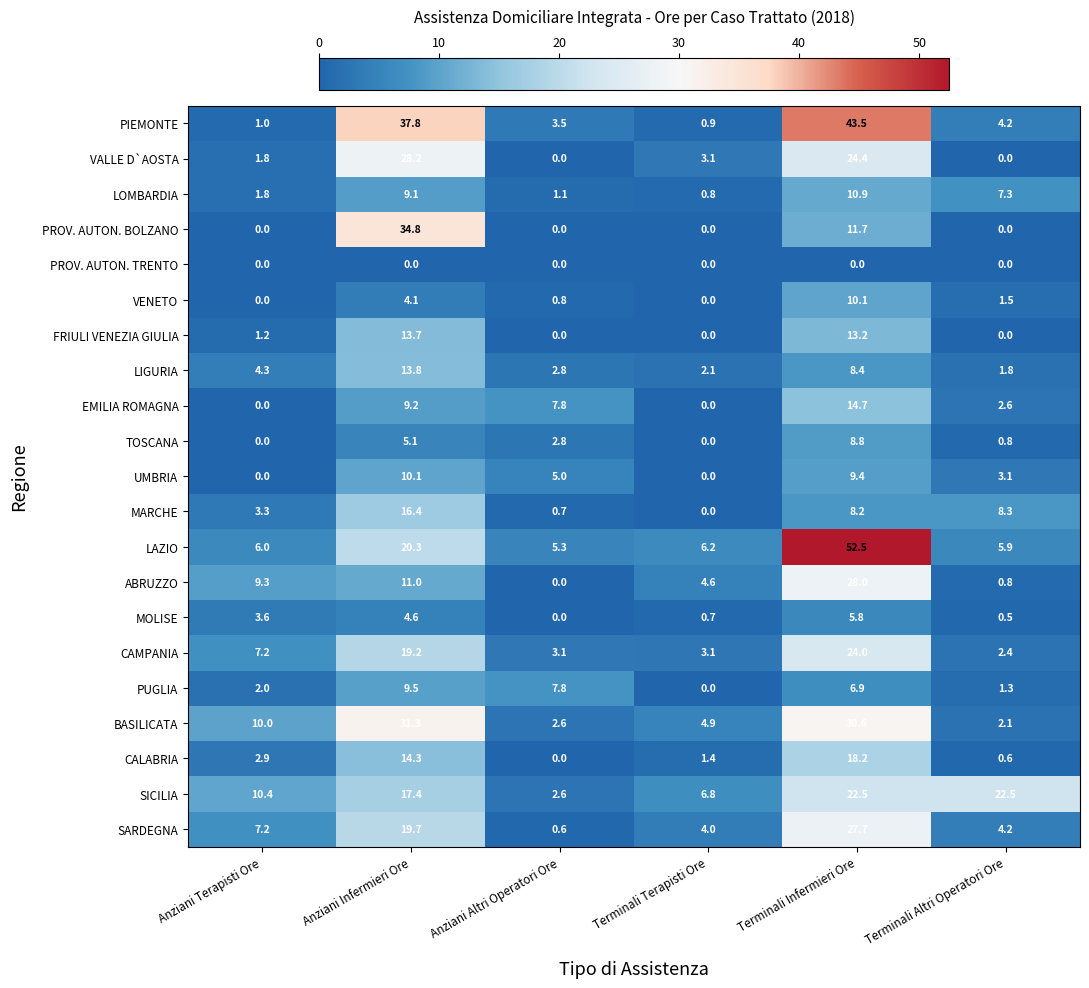

What is the maximum value for ABRUZZO?

28.0